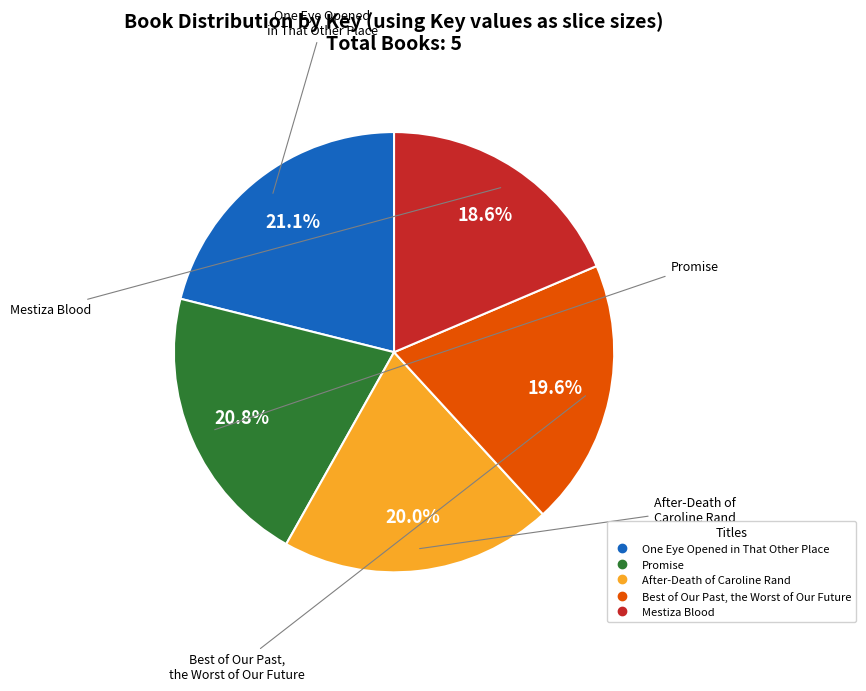

To the nearest percent, what percentage of the pie is Best of Our Past, the Worst of Our Future?

20%